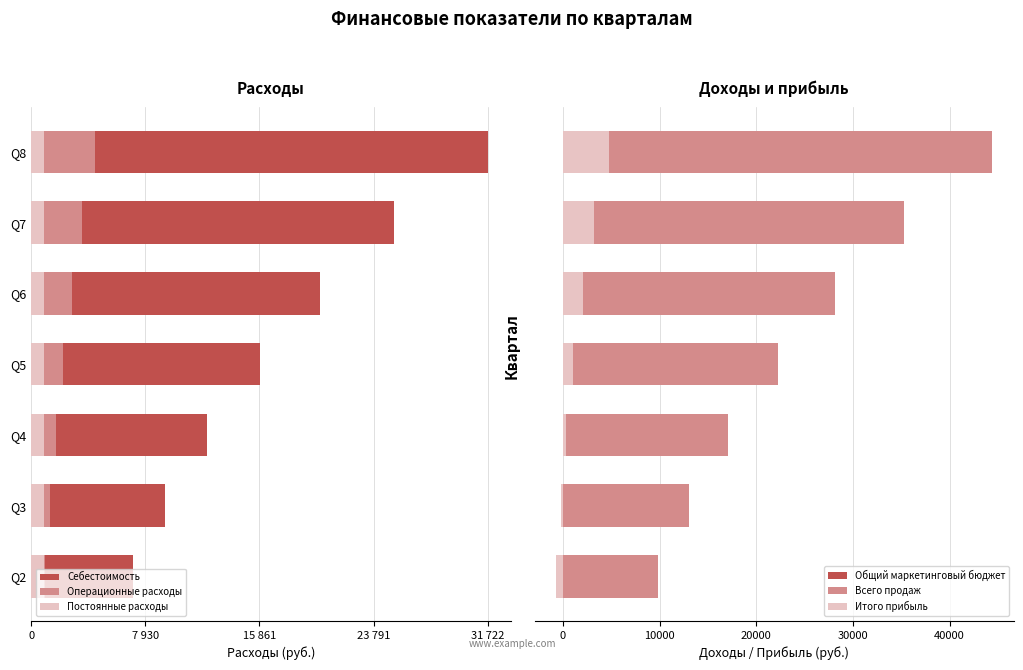

Is it true that Общий маркетинговый бюджет equals 2517.0 at Q3?

False